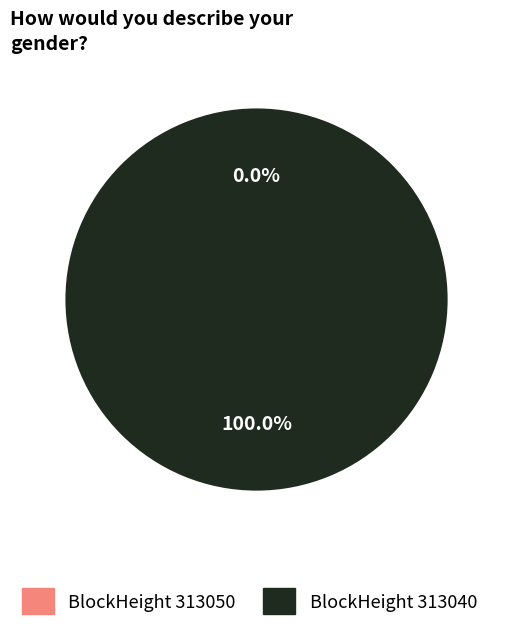

Count the number of slices in the pie.

2